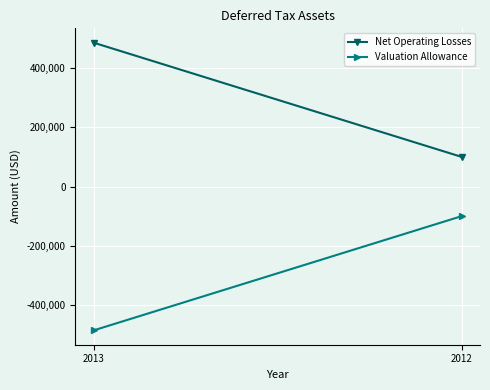

Where is Net Operating Losses nearest to the value 291916?

2012